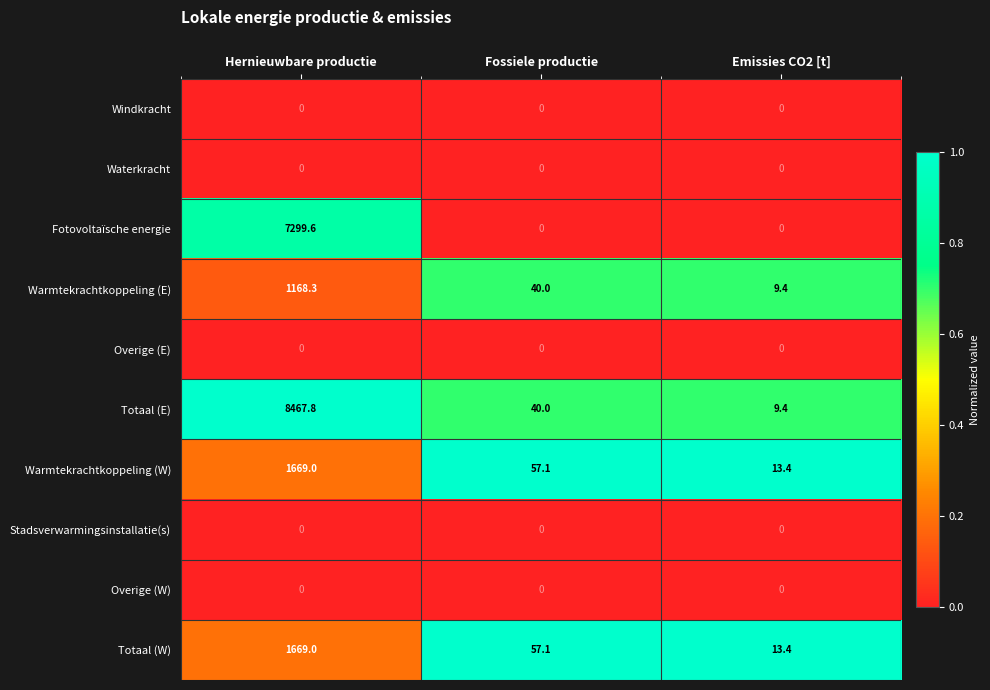

Between Hernieuwbare productie and Fossiele productie, which series saw the biggest shift?

Totaal (E)